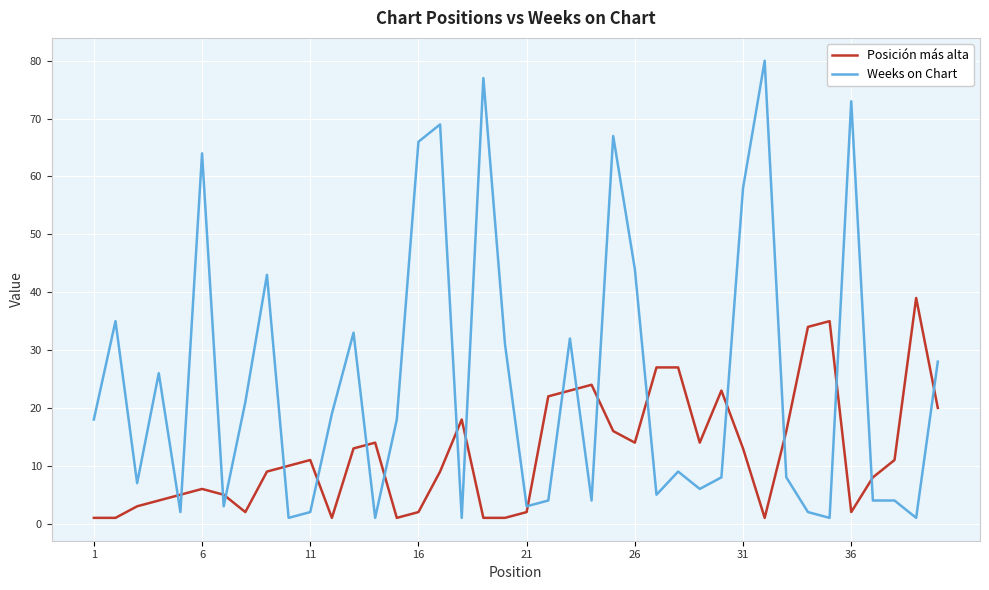

Which series has the widest spread of values?

Weeks on Chart